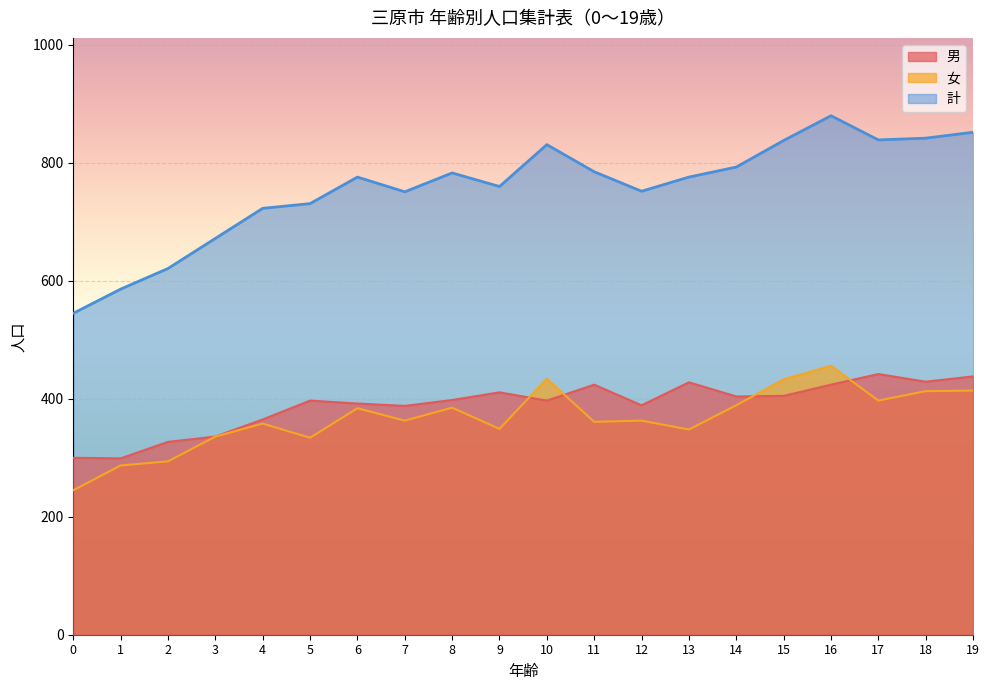

How many data points does each series have?

20